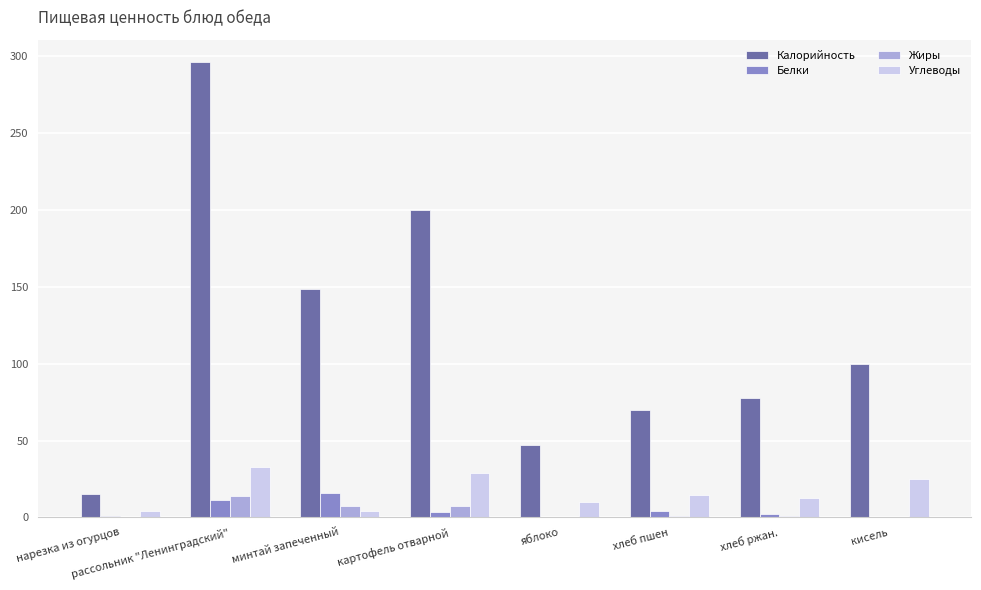

Count the number of data series in this chart.

4